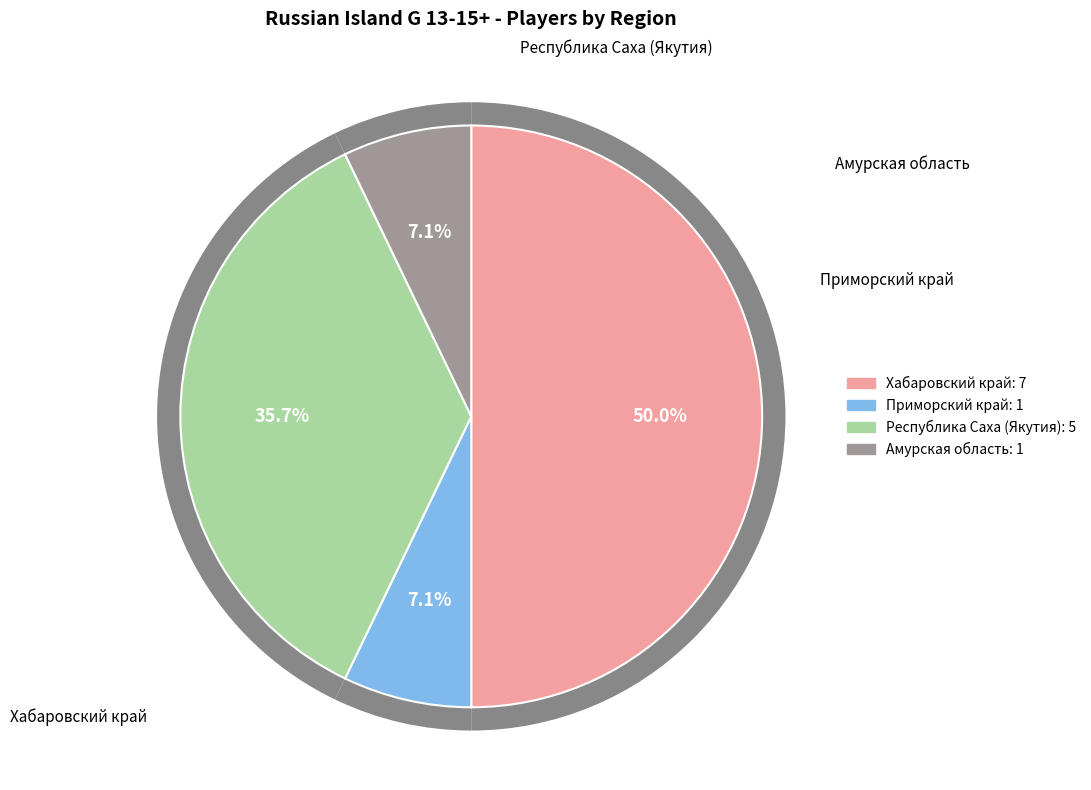

Is there any slice that represents more than half of the pie?

No